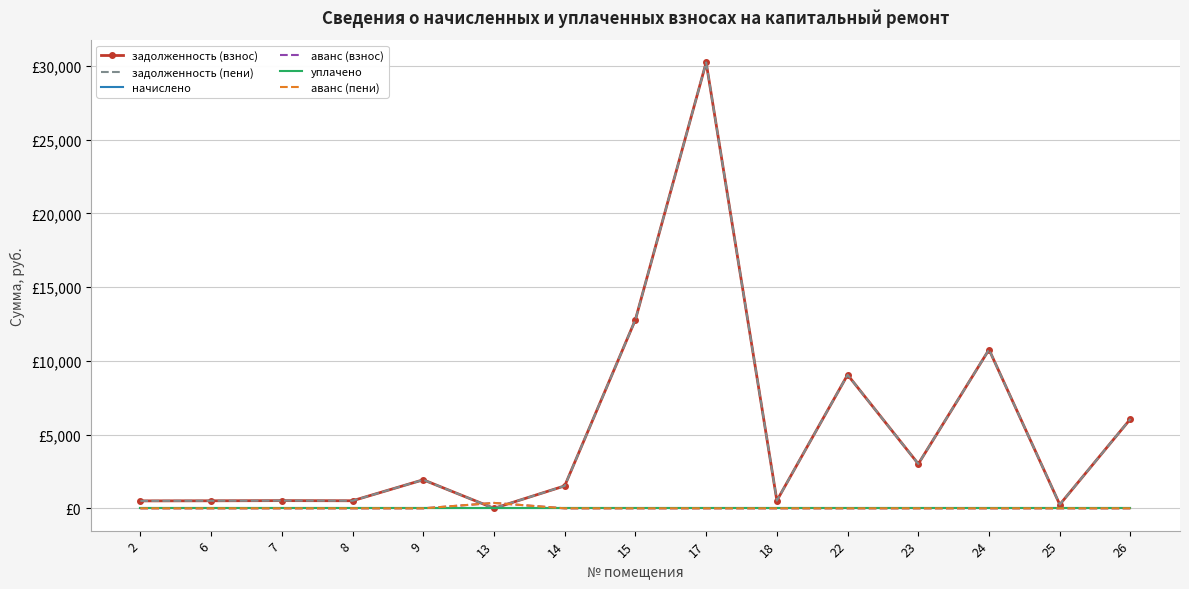

How many interior local peaks does the аванс (взнос) series have?

1